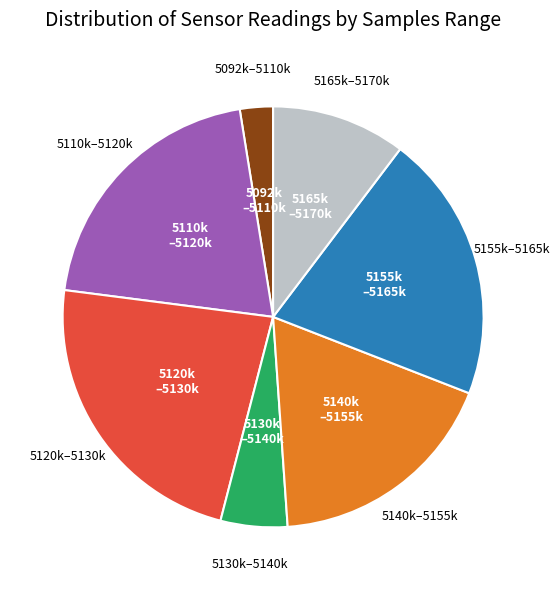

Is there any slice that represents more than half of the pie?

No